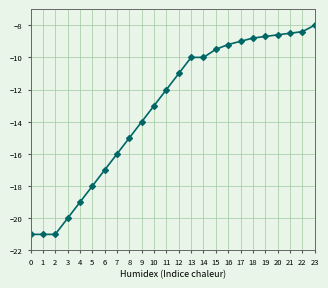

Which label corresponds to the largest value in the chart?

23